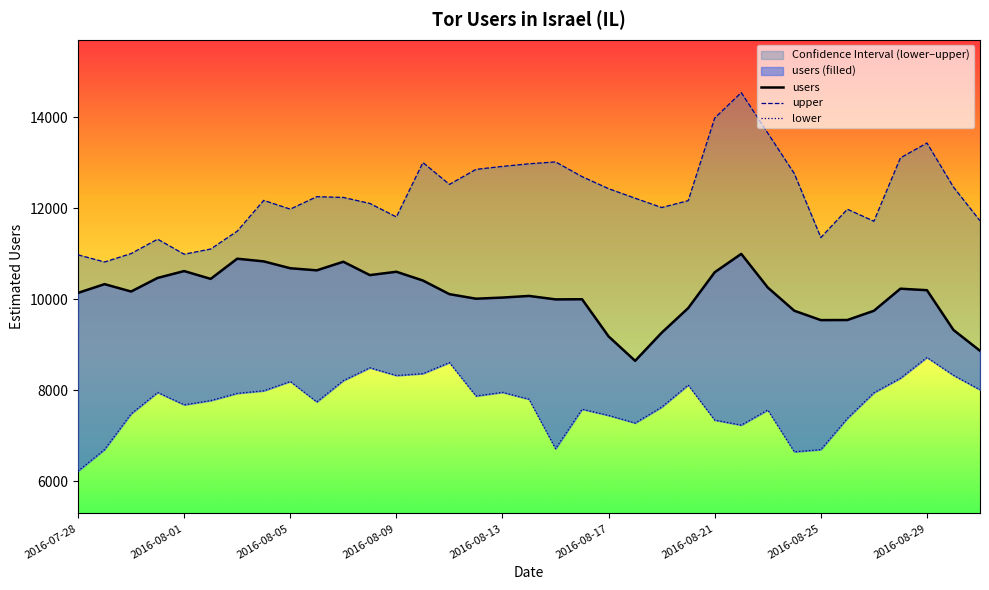

Reading left to right, extract all data points from this chart.

users: 10141	10333	10171	10470	10621	10449	10893	10834	10683	10637	10826	10532	10606	10413	10113	10013	10038	10074	9998	10001	9183	8646	9264	9806	10595	10999	10259	9748	9542	9544	9747	10233	10200	9325	8867
upper: 10978	10821	11006	11323	10992	11106	11499	12176	11984	12258	12241	12109	11812	13009	12528	12858	12924	12981	13023	12698	12434	12224	12019	12170	13988	14547	13656	12766	11359	11982	11718	13112	13438	12468	11728
lower: 6222	6695	7480	7950	7679	7772	7931	7987	8192	7742	8211	8494	8323	8365	8608	7873	7953	7801	6713	7582	7445	7278	7628	8113	7342	7232	7565	6645	6694	7380	7944	8264	8720	8327	8009